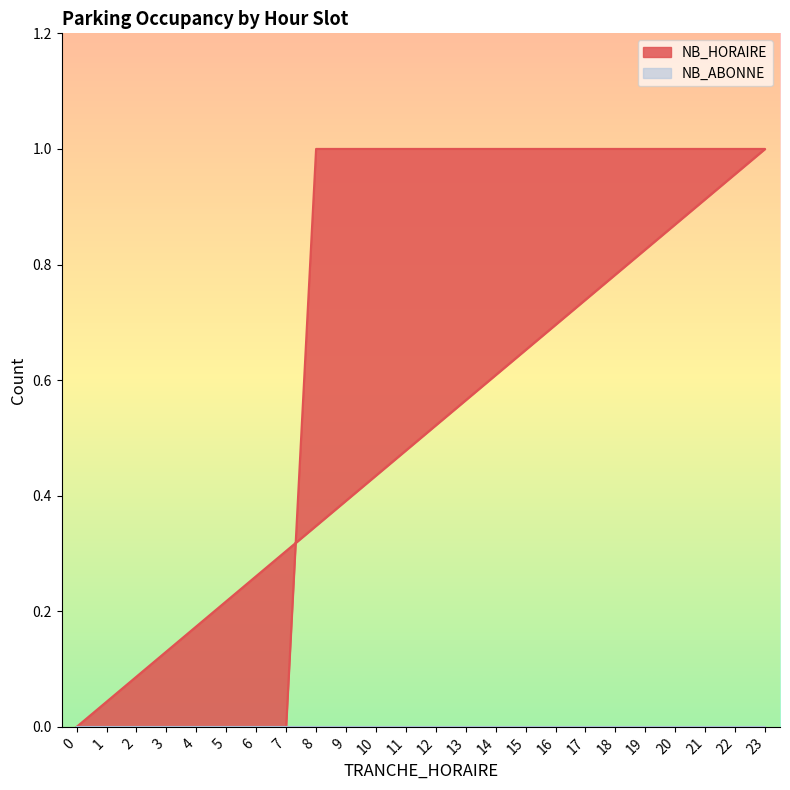

The chart shows a value of 1 at 9. True or false?

False